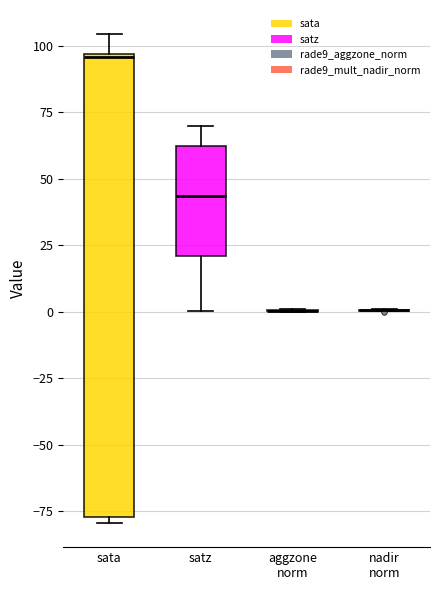

Reading left to right, transcribe this box plot: for each box, give where its median line is, the range the box spans, and where its two whiskers end, as read against the y-axis. The values are not printed on the chart, so give them approximately, as read against the axis.

sata: median 95, box -75 to 95, whiskers -80 to 105
satz: median 45, box 20 to 60, whiskers 0 to 70
aggzone norm: box collapsed to a line at 0, whiskers 0 to 0
nadir norm: box collapsed to a line at 0, whiskers 0 to 0